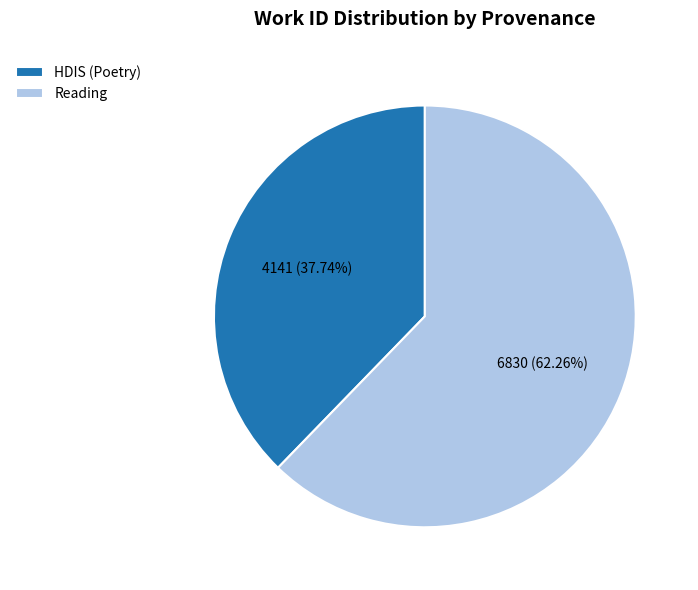

Count the number of slices in the pie.

2